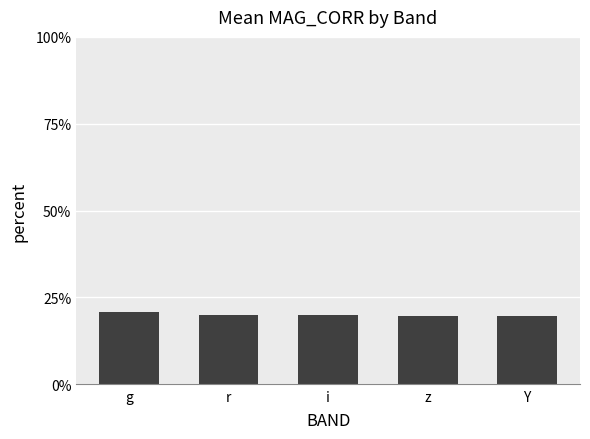

What is the label of the 2nd bar from the right?

z